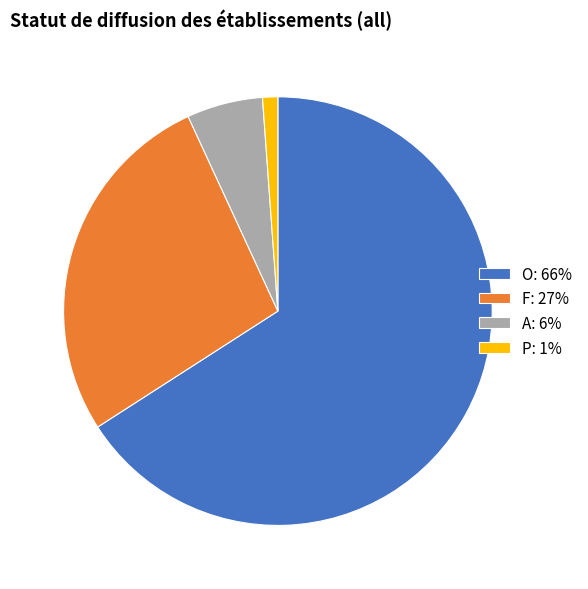

What is the ratio of the value at O: 66% to the value at A: 6%?

11.5